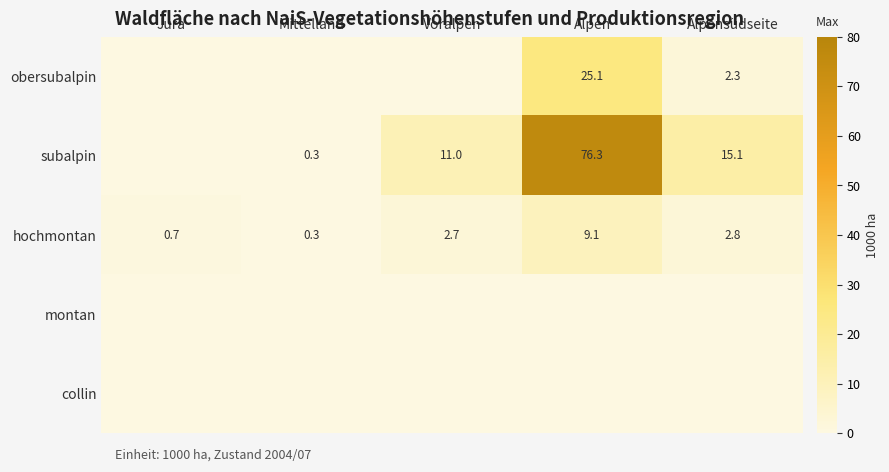

At which category is the sum across all series the highest?

Alpen